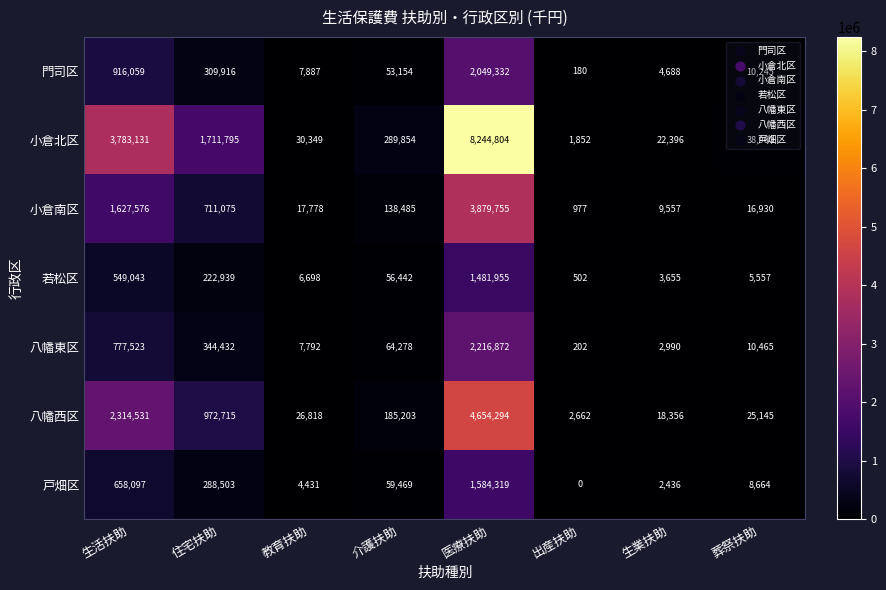

At which label does 門司区 first exceed 53154?

生活扶助